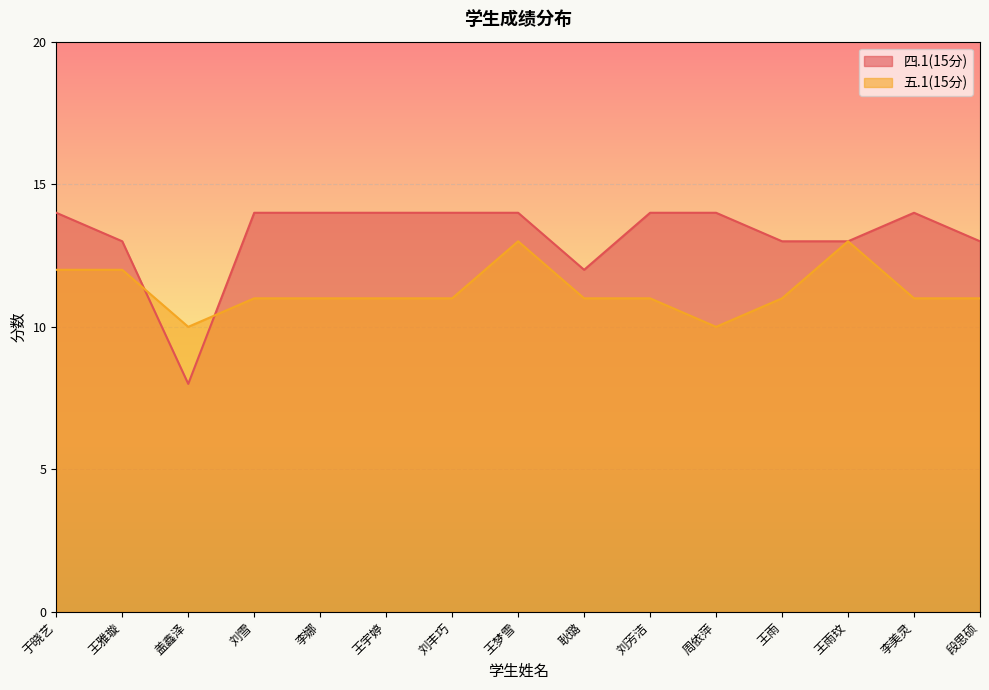

Which series has the largest total across all categories?

四.1(15分)